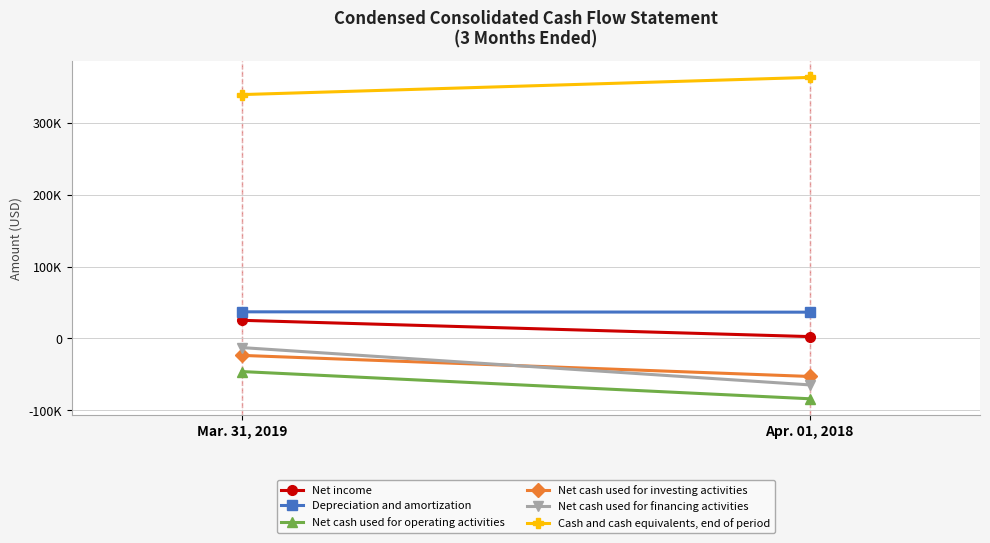

What is the highest value of the Cash and cash equivalents, end of period series?

362863